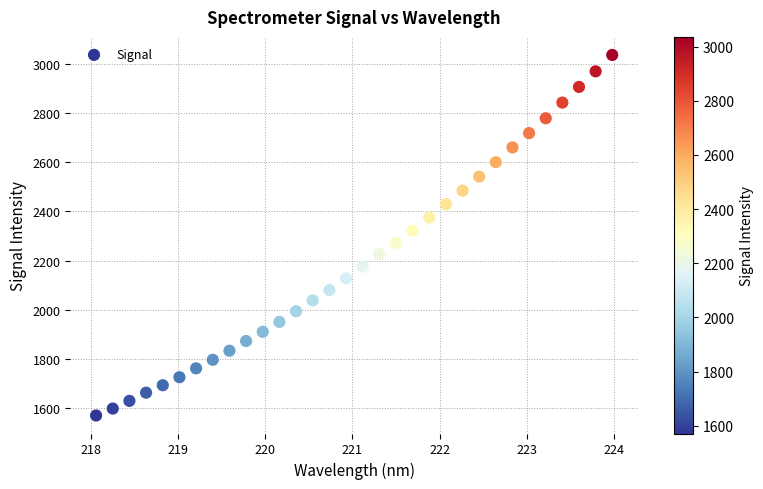

What is the range of Y values (max minus min)?

1464.8